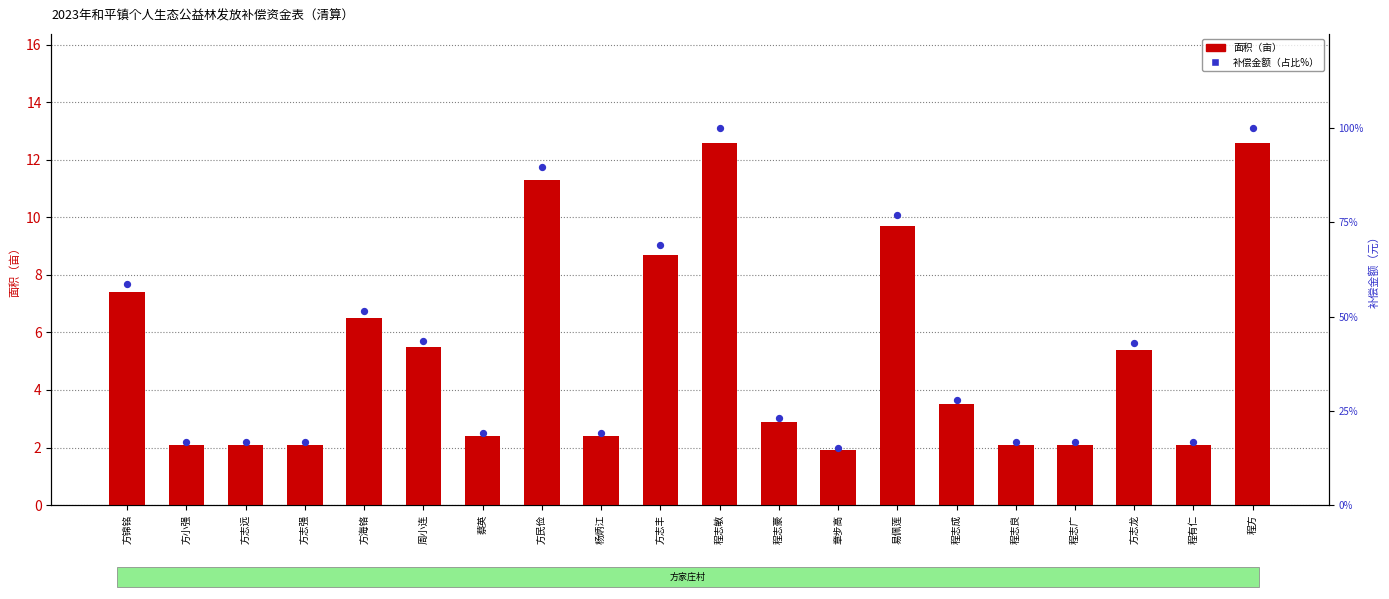

What are all the series names shown in the legend?

面积（亩）, 补偿金额（占比%）